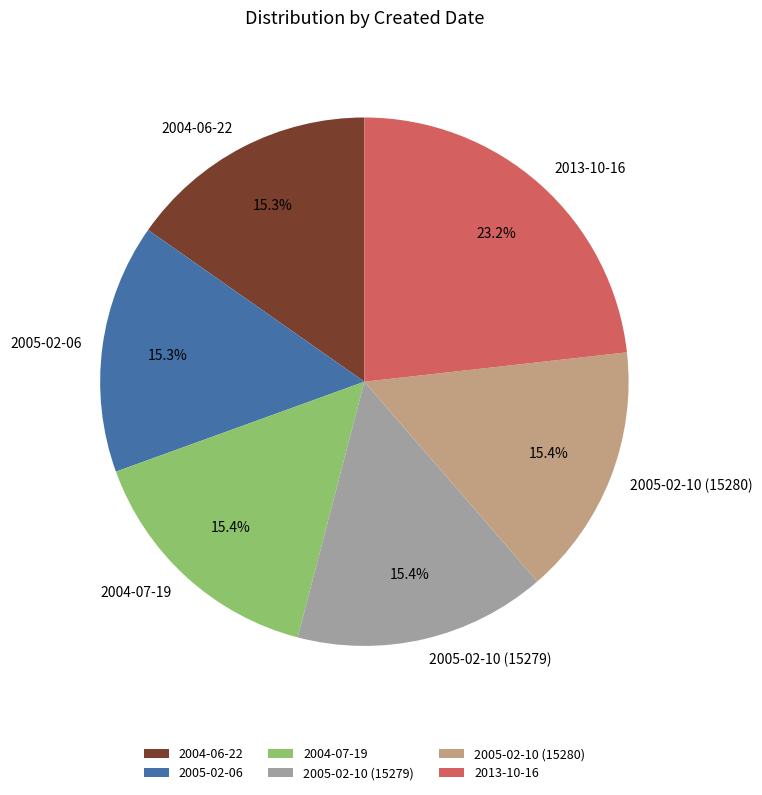

To the nearest percent, what percentage of the pie is 2005-02-06?

15%